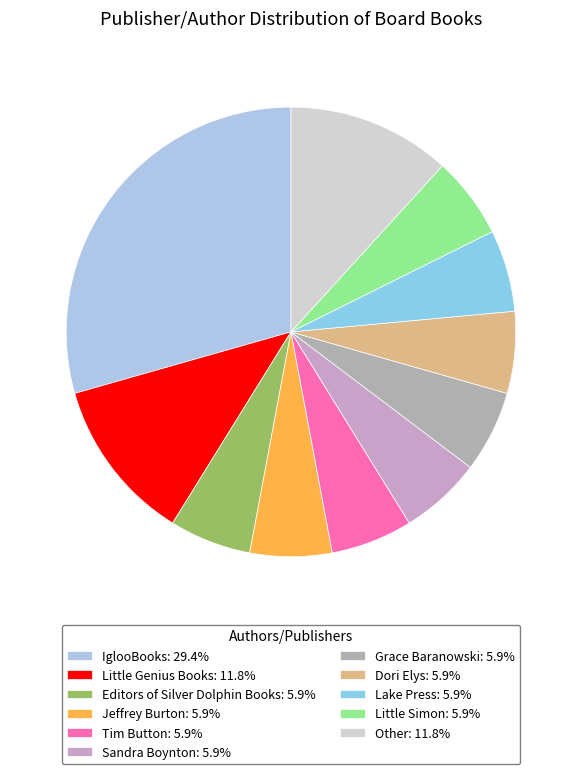

To the nearest percent, what is the difference between the Jeffrey Burton and IglooBooks slice percentages?

24%